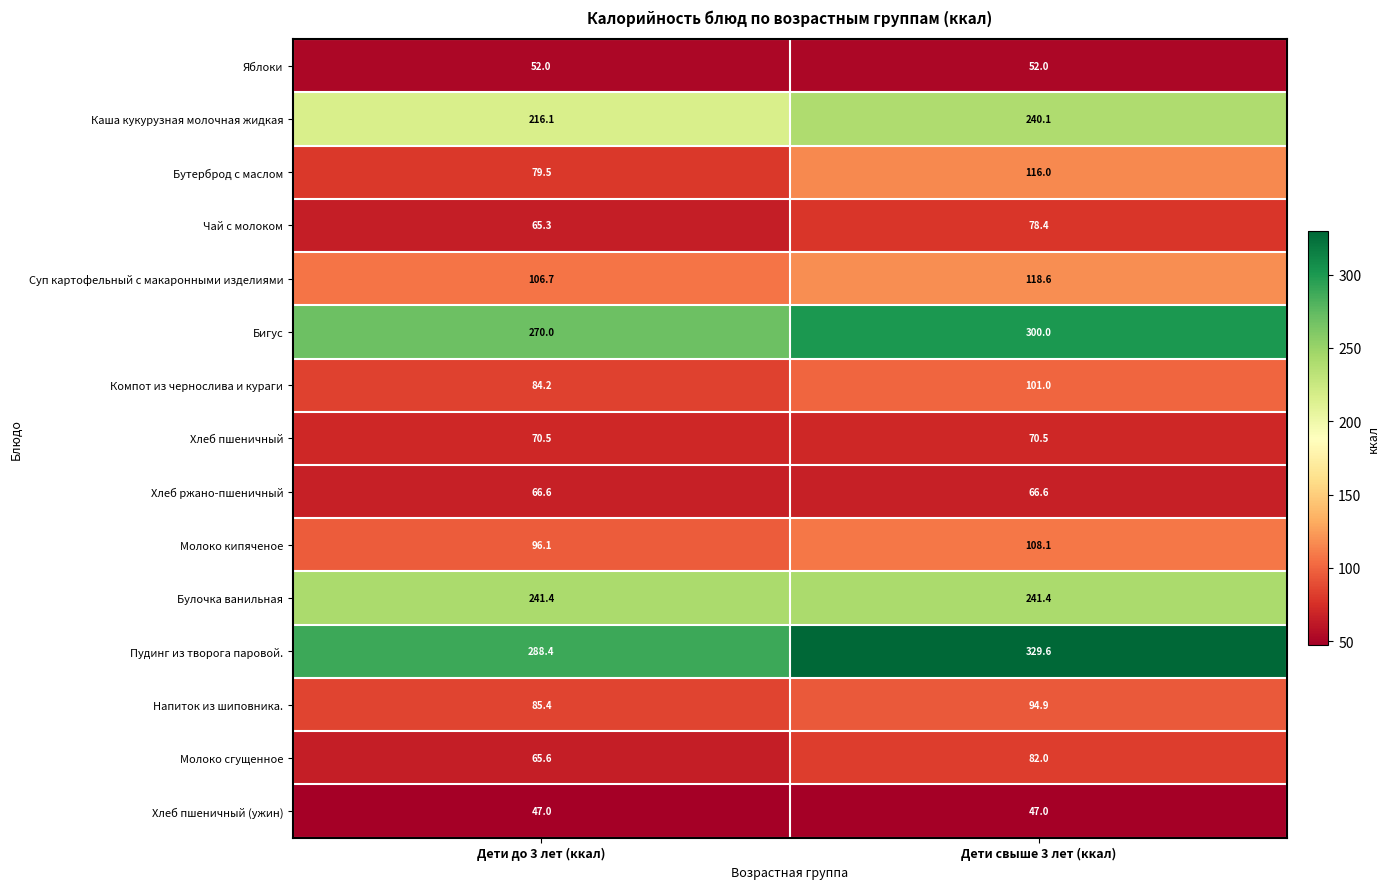

What is the approximate value of Хлеб ржано-пшеничный at Дети свыше 3 лет (ккал)?

66.6